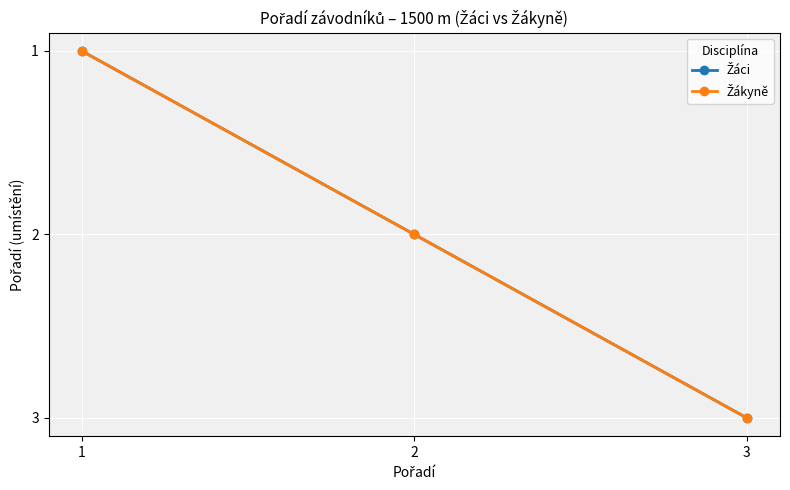

What is the value of the Žákyně point at the 3rd from the left?

3